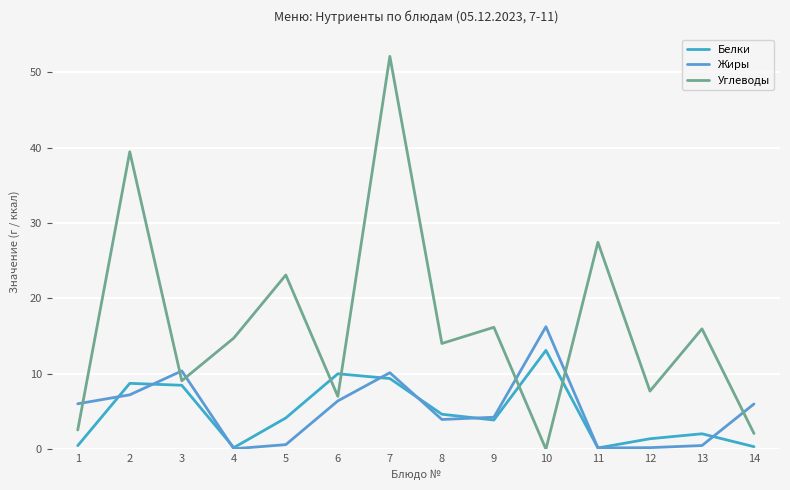

At which category does Жиры reach its first local peak?

3